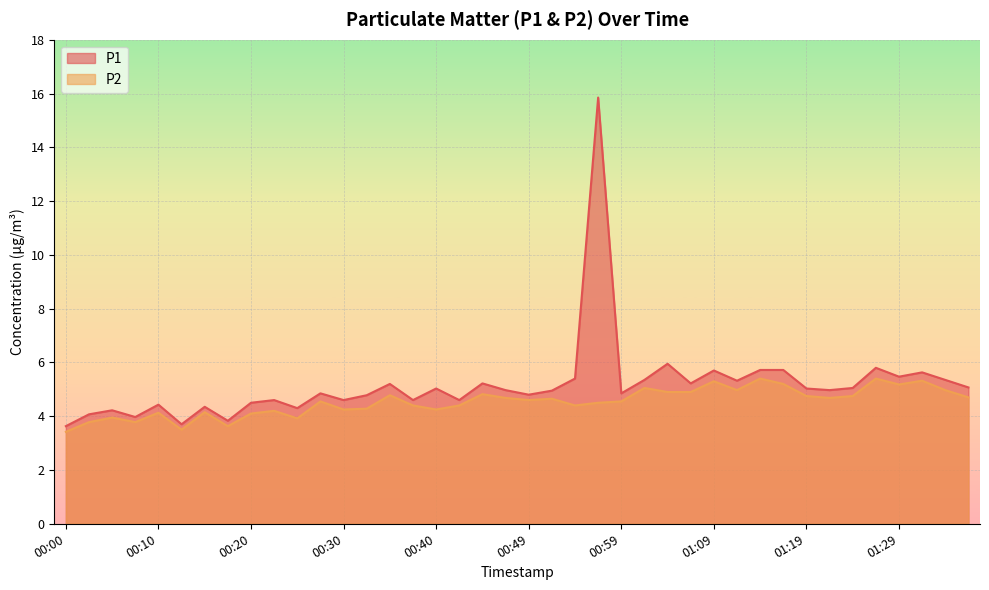

Count the number of categories in the chart.

40